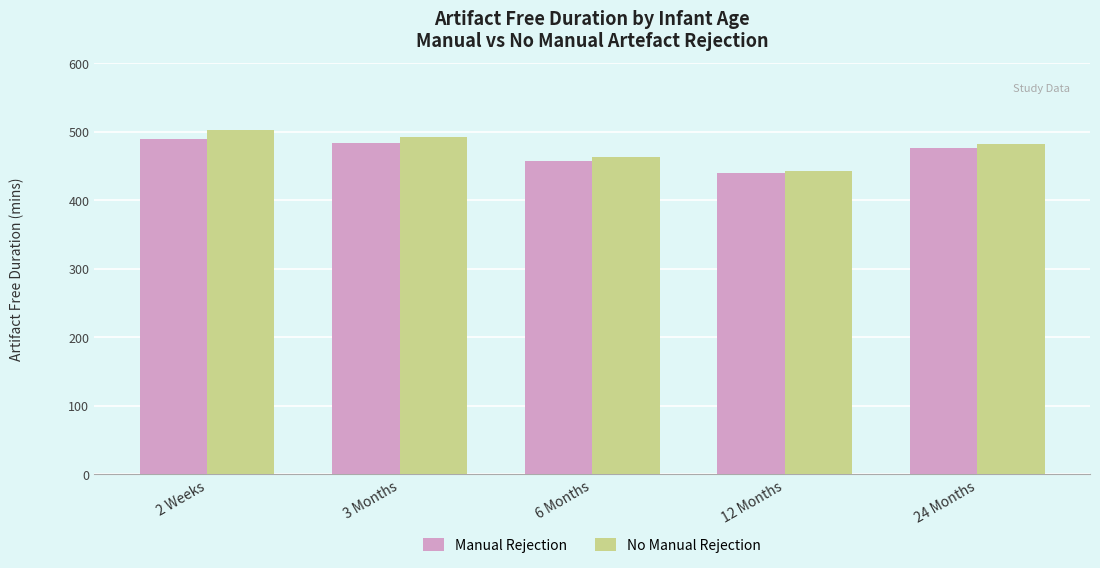

The value of No Manual Rejection at 12 Months is 442.8. True or false?

True